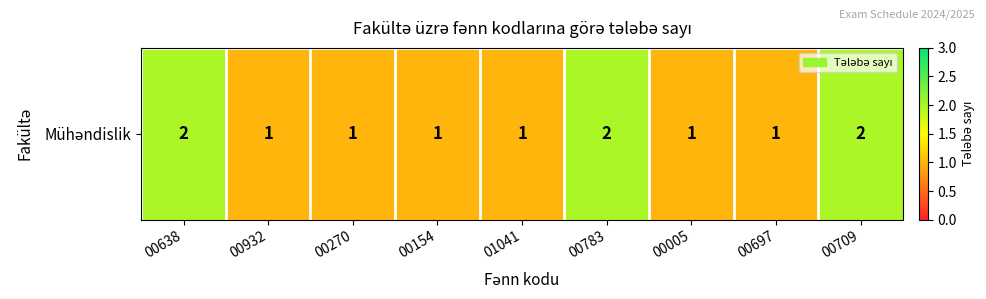

Where is the data nearest to the value 1?

00932